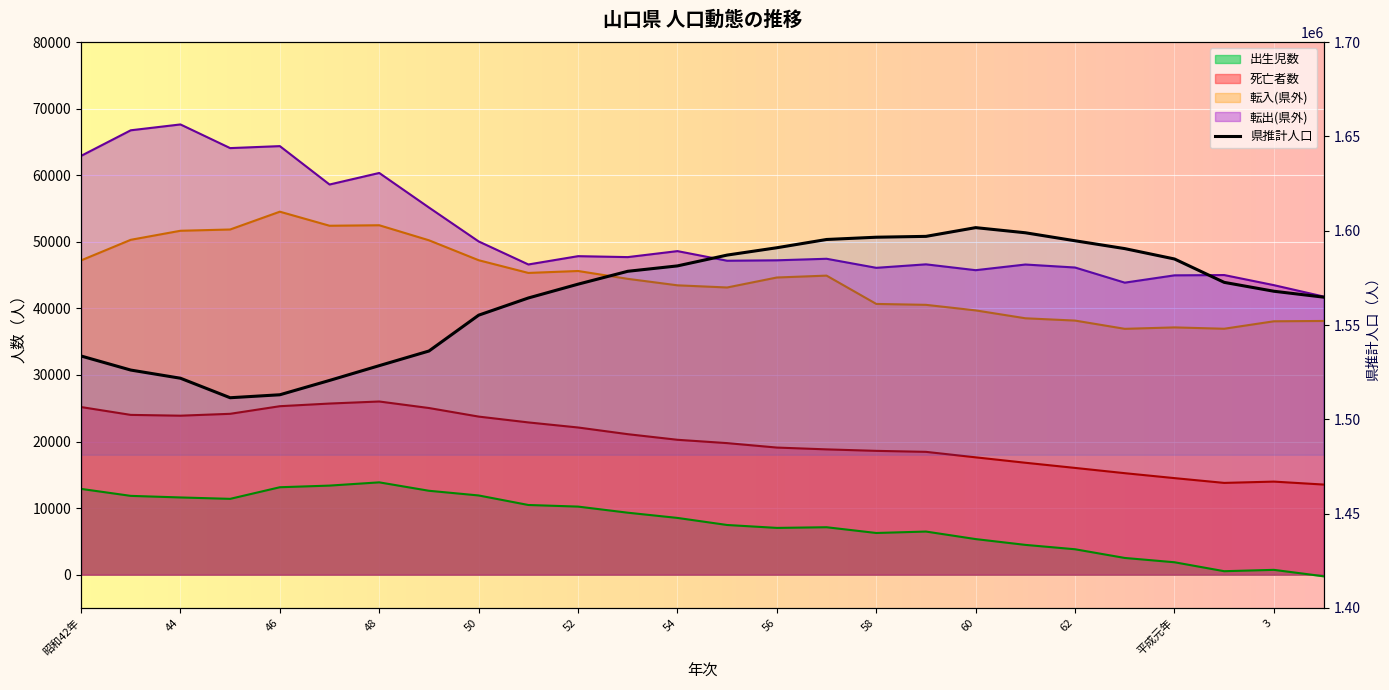

Which has a higher value, 3 or 52?

52